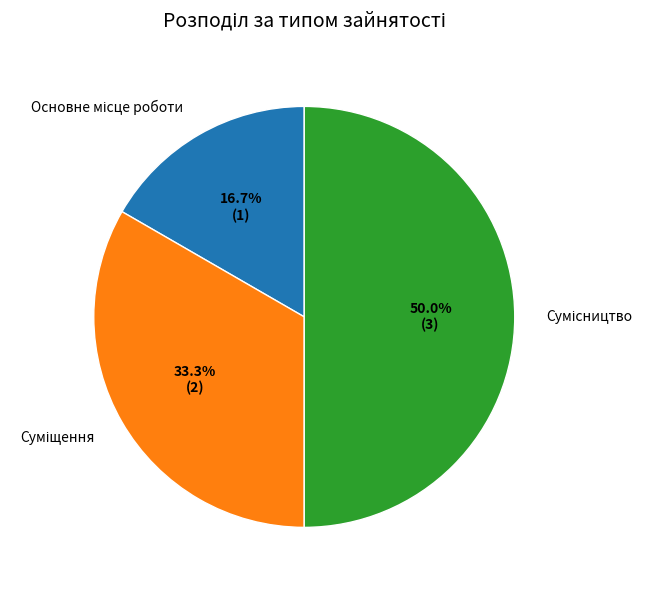

Rank the categories by value from lowest to highest.

Основне місце роботи, Суміщення, Сумісництво